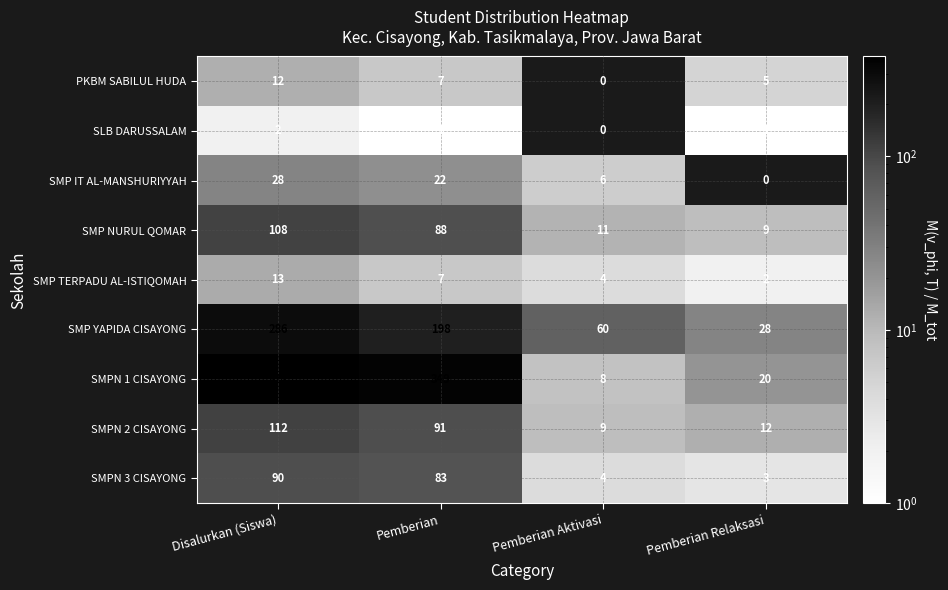

True or false: SMP YAPIDA CISAYONG has a value of 21.4 at Pemberian Aktivasi.

False